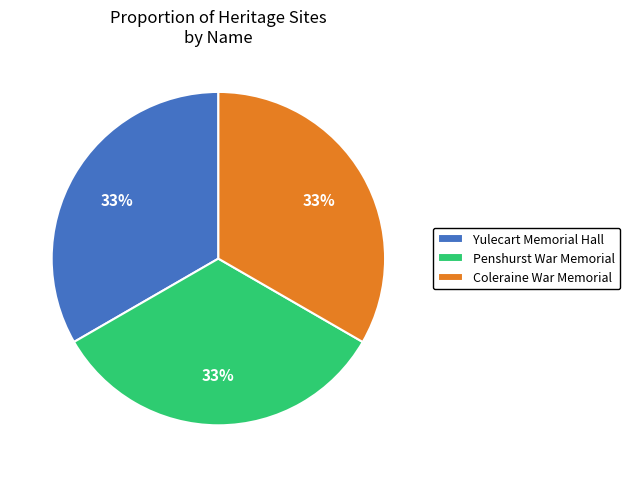

Approximately how many times larger is the value at Coleraine War Memorial compared to Yulecart Memorial Hall?

1.0